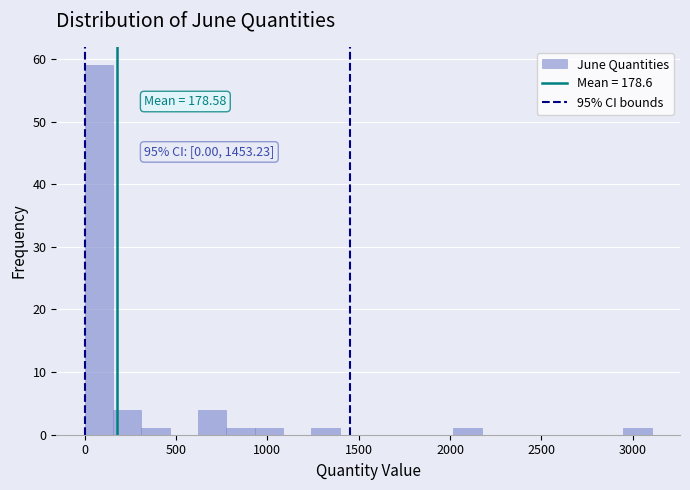

Around what value on the x-axis is the tallest bar? Give the approximate position of its centre, as read against the axis.

100